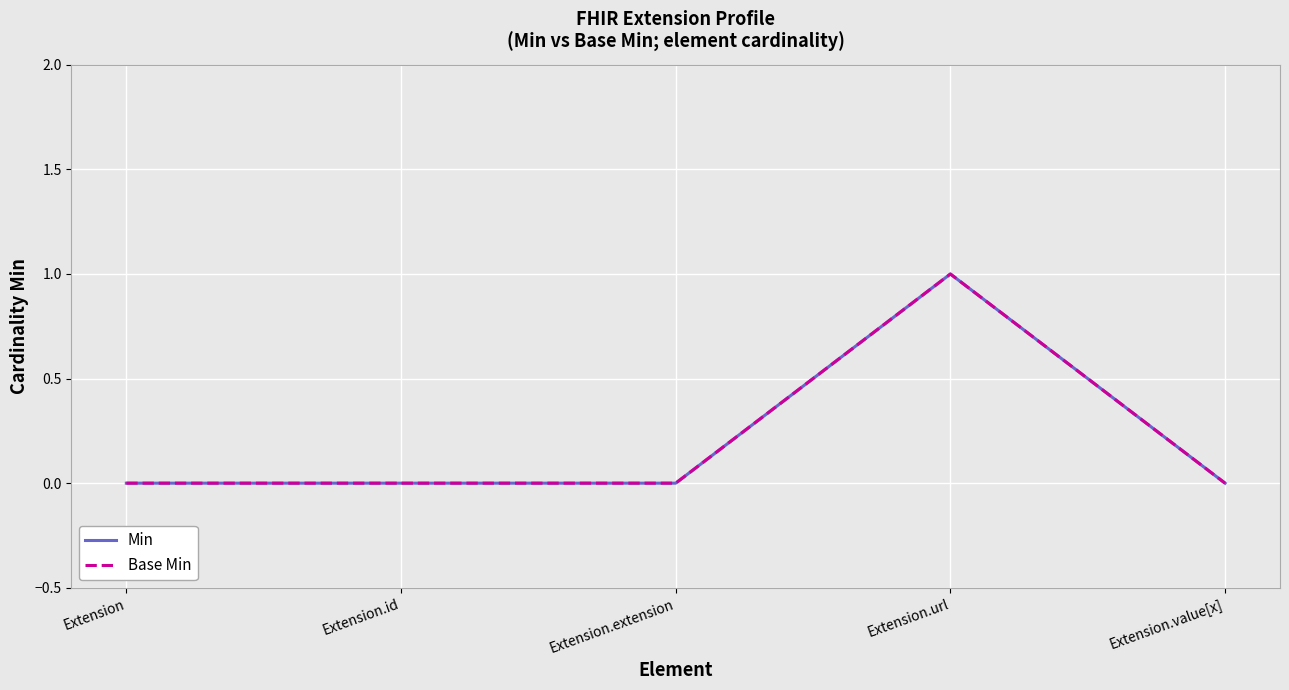

At Extension.extension, list the series in order from largest to smallest.

Min, Base Min